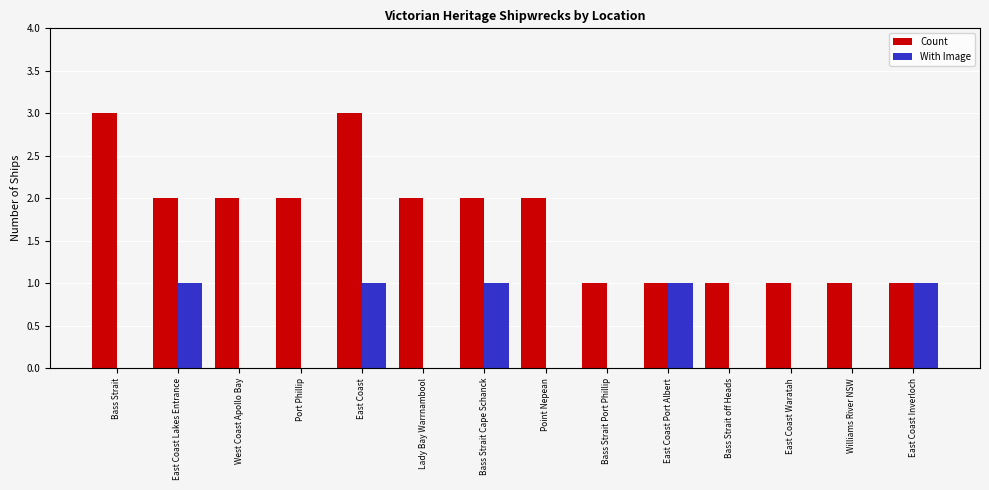

Are the bars horizontal?

No